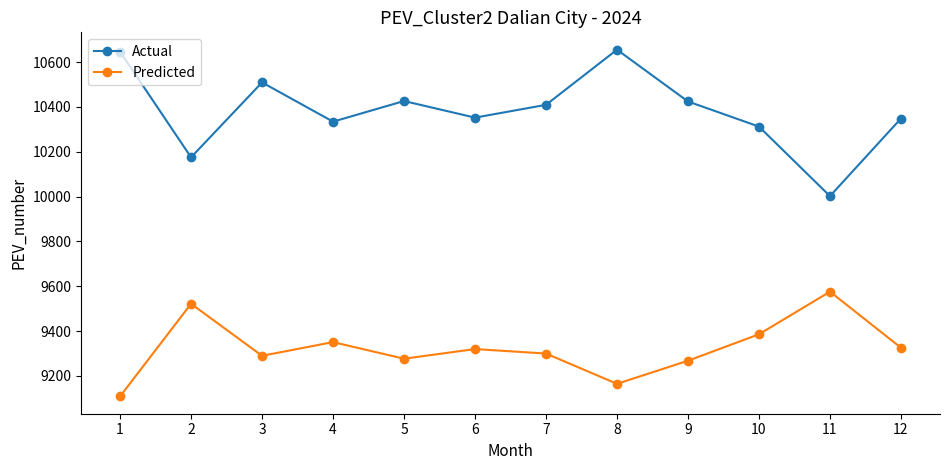

Which category has the highest value in the Predicted series?

11